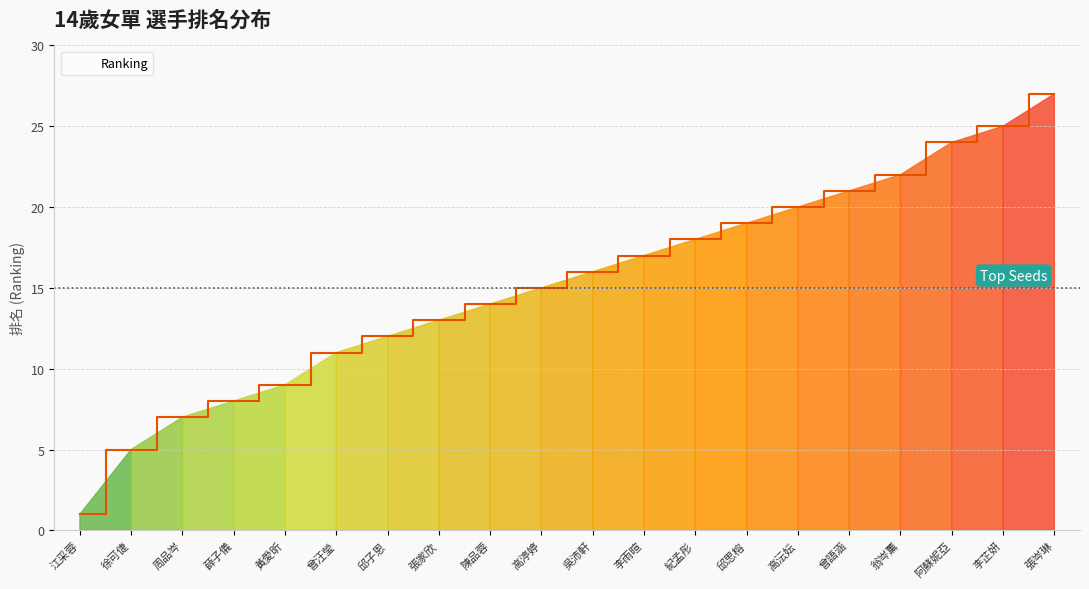

What is the sum of all values?

304